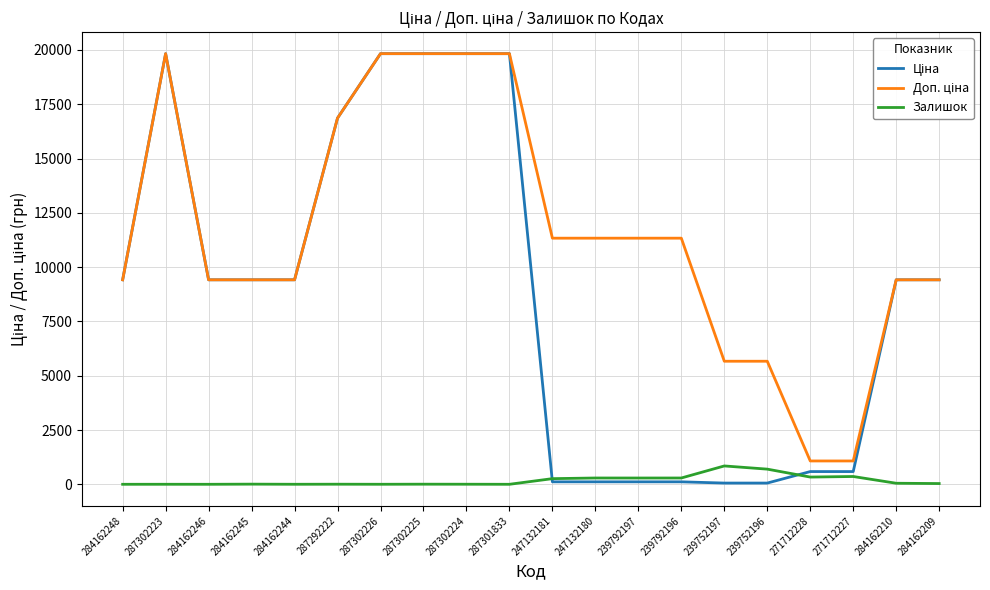

What is the maximum value shown in the chart?

19831.1